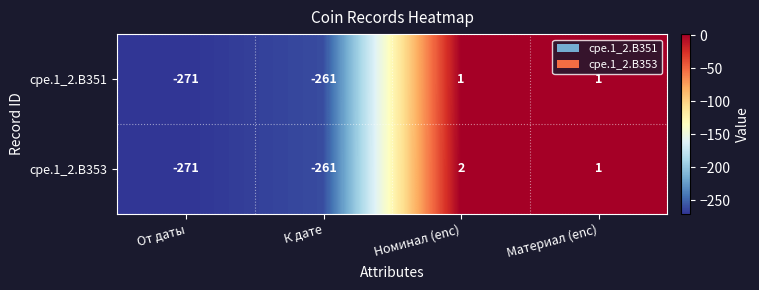

Rank the series by their average value, from lowest to highest.

cpe.1_2.B351, cpe.1_2.B353